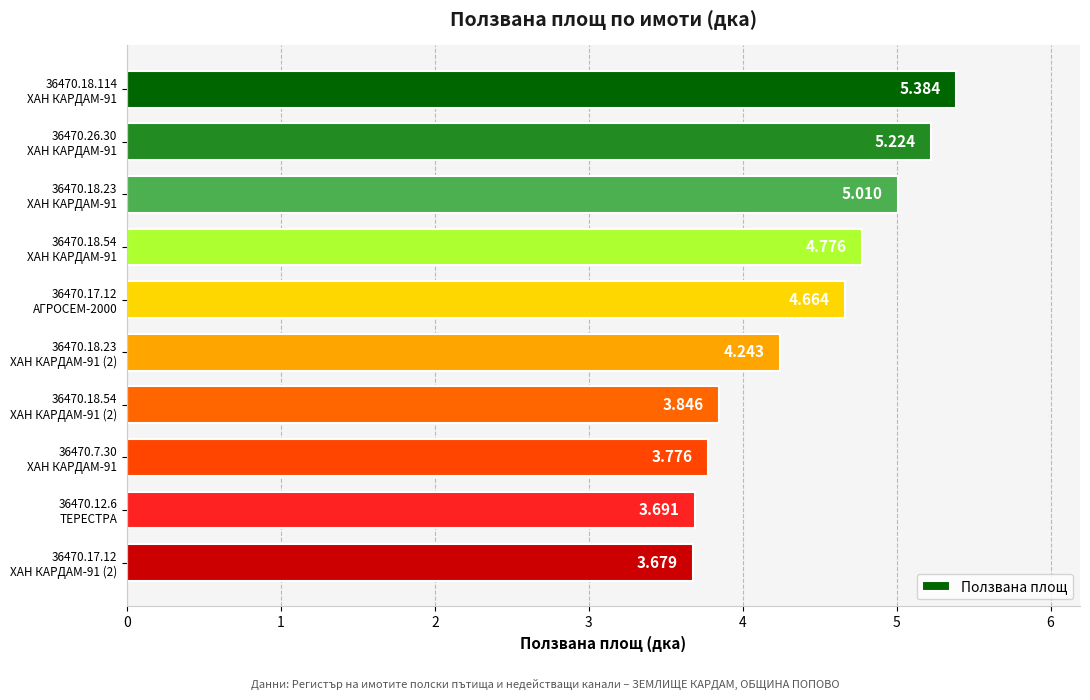

Count the number of values greater than 4.

6